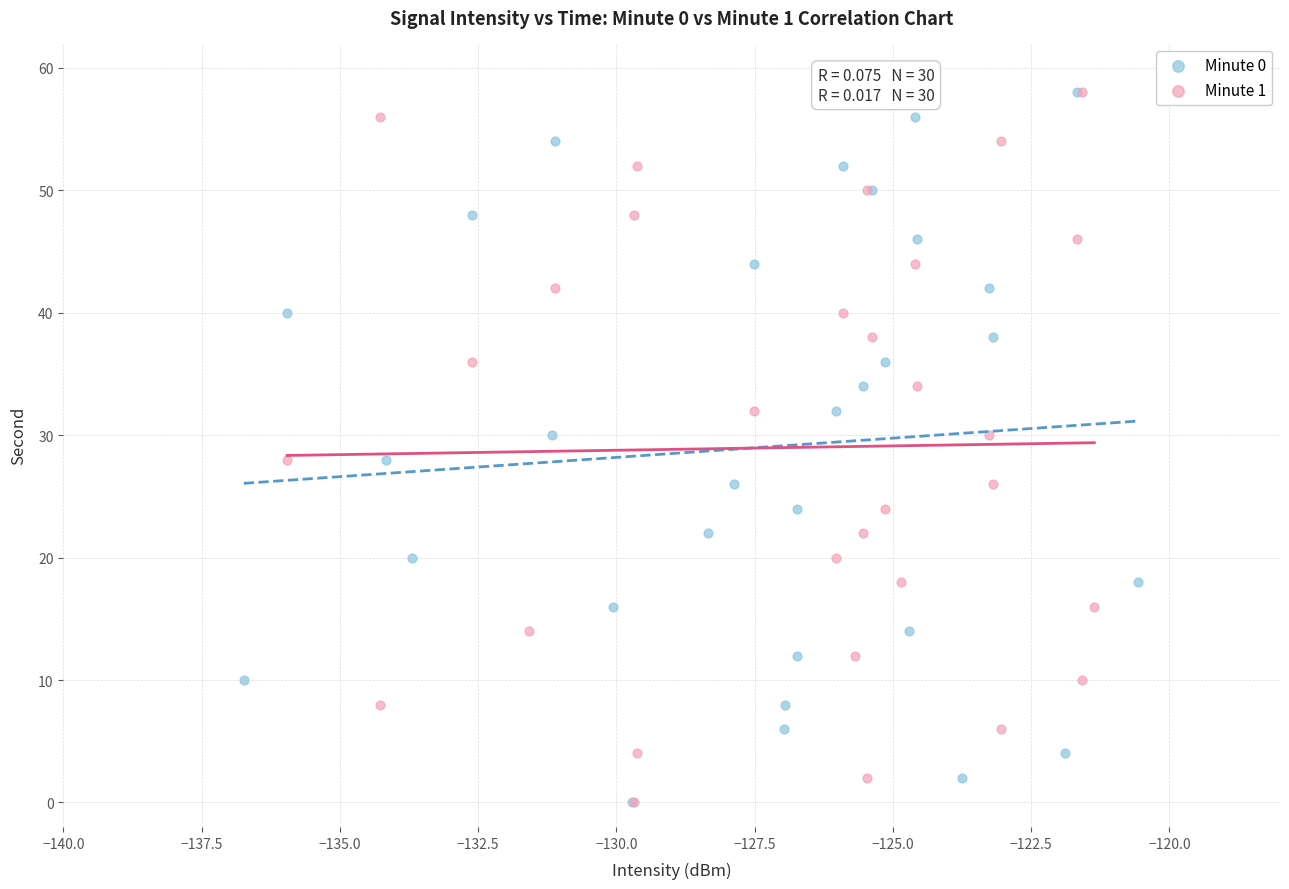

What are all the series names shown in the legend?

Minute 0, Minute 1